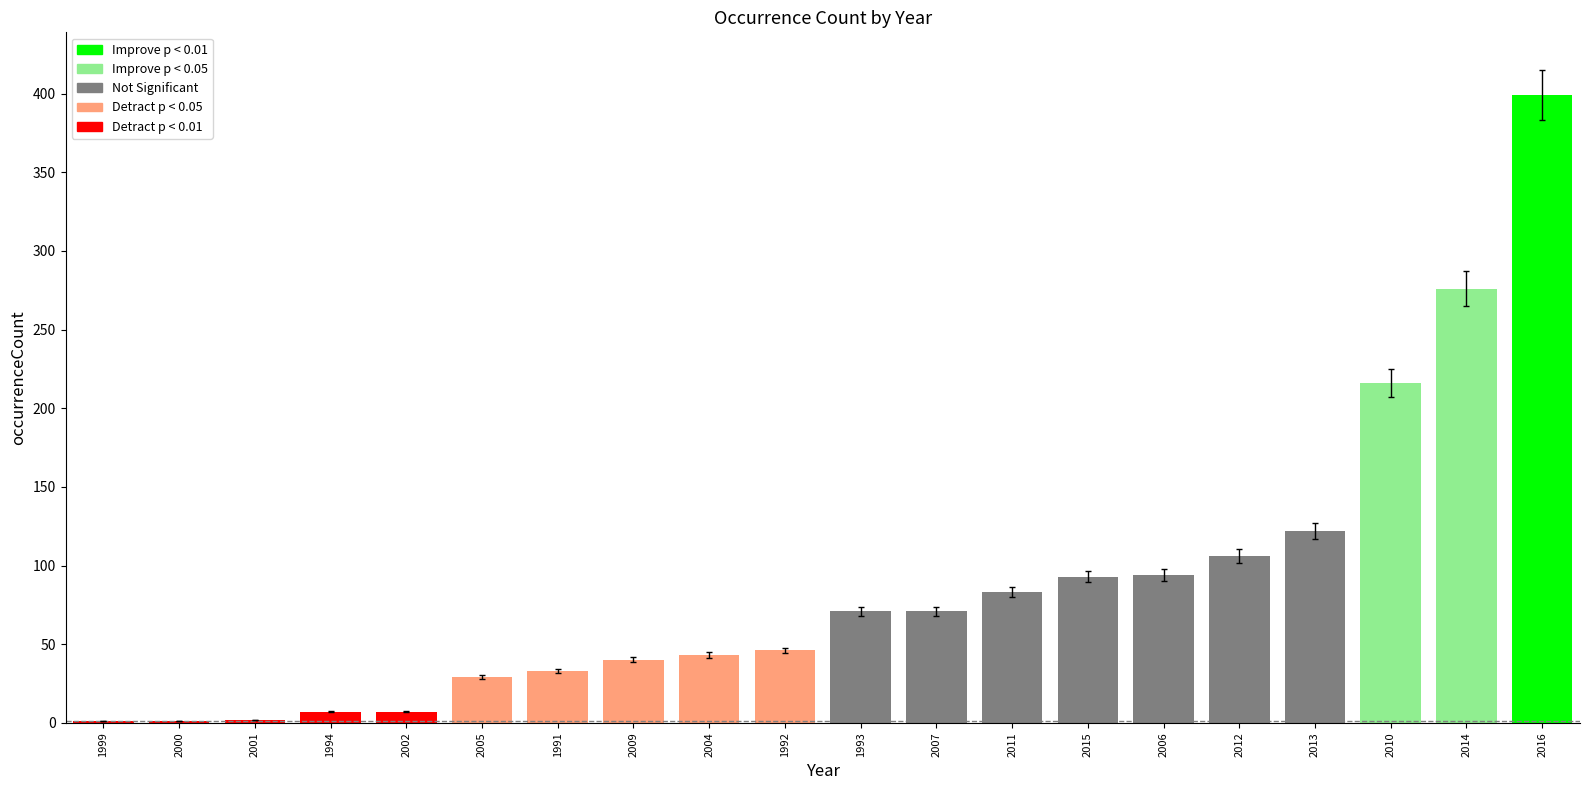

Is it true that the value at 1993 is 71?

True